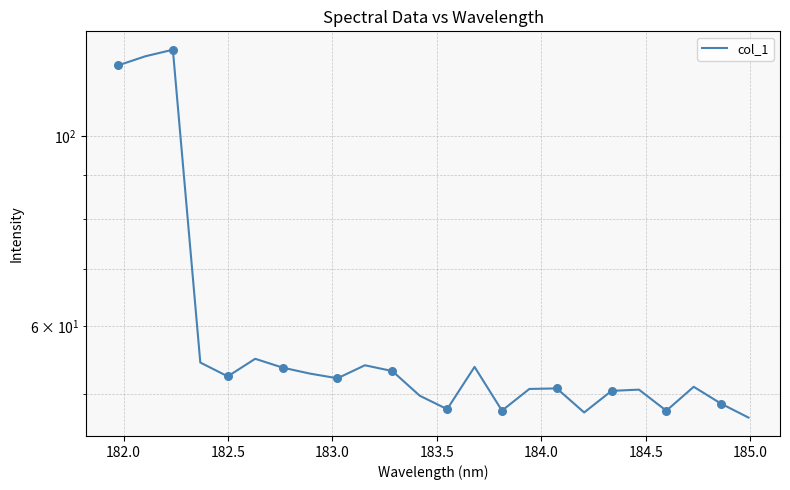

Which has a higher value, 185.0 or 184.0?

184.0